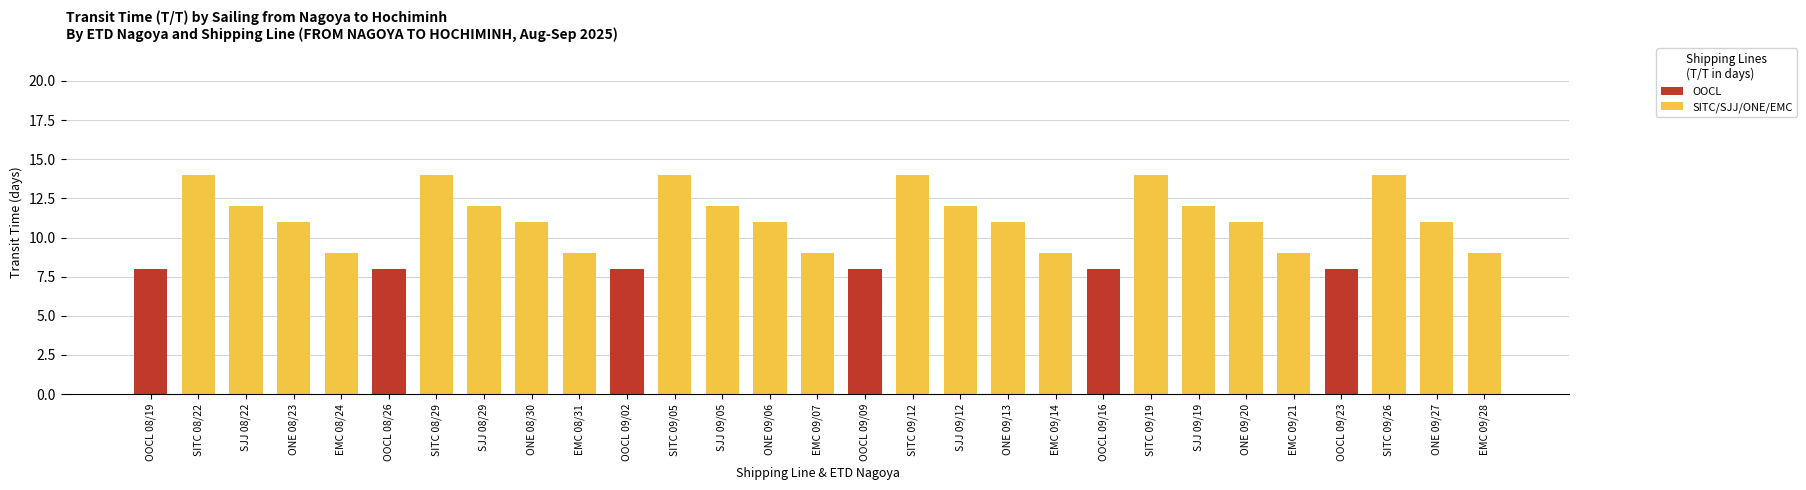

Reading right to left, extract all data points from this chart.

EMC 09/28=9	ONE 09/27=11	SITC 09/26=14	OOCL 09/23=8	EMC 09/21=9	ONE 09/20=11	SJJ 09/19=12	SITC 09/19=14	OOCL 09/16=8	EMC 09/14=9	ONE 09/13=11	SJJ 09/12=12	SITC 09/12=14	OOCL 09/09=8	EMC 09/07=9	ONE 09/06=11	SJJ 09/05=12	SITC 09/05=14	OOCL 09/02=8	EMC 08/31=9	ONE 08/30=11	SJJ 08/29=12	SITC 08/29=14	OOCL 08/26=8	EMC 08/24=9	ONE 08/23=11	SJJ 08/22=12	SITC 08/22=14	OOCL 08/19=8